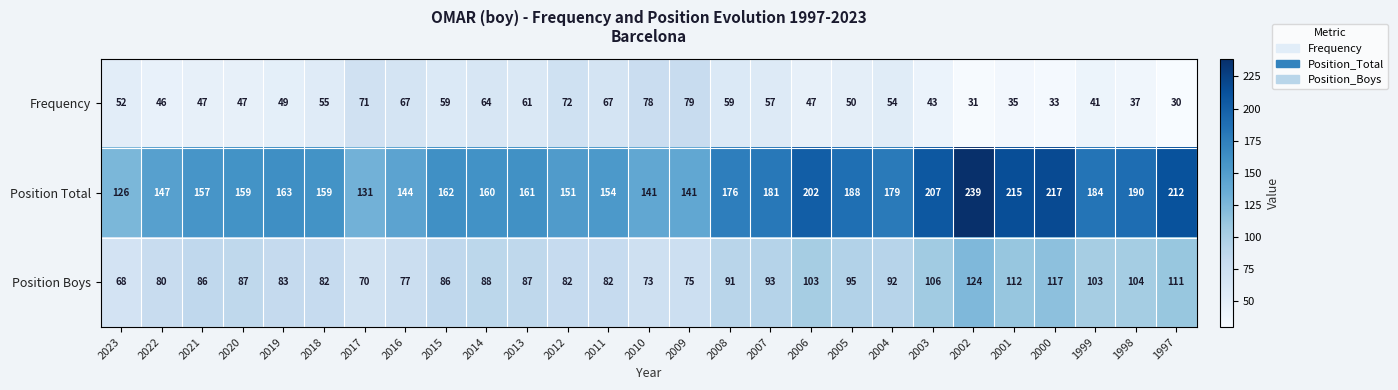

Where is Frequency nearest to the value 54?

2004